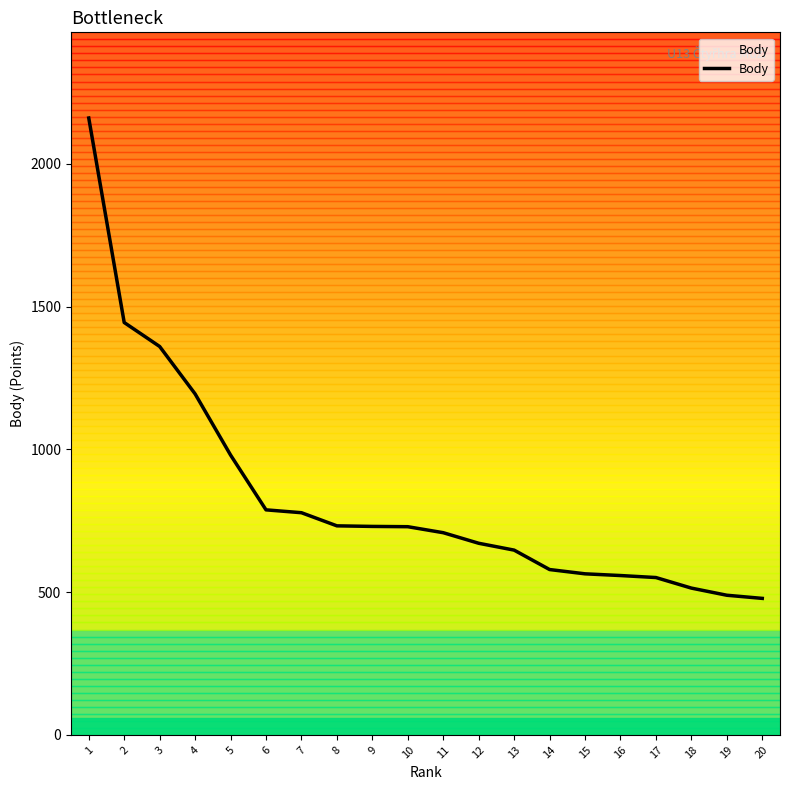

What is the difference between the values at 9 and 17?

179